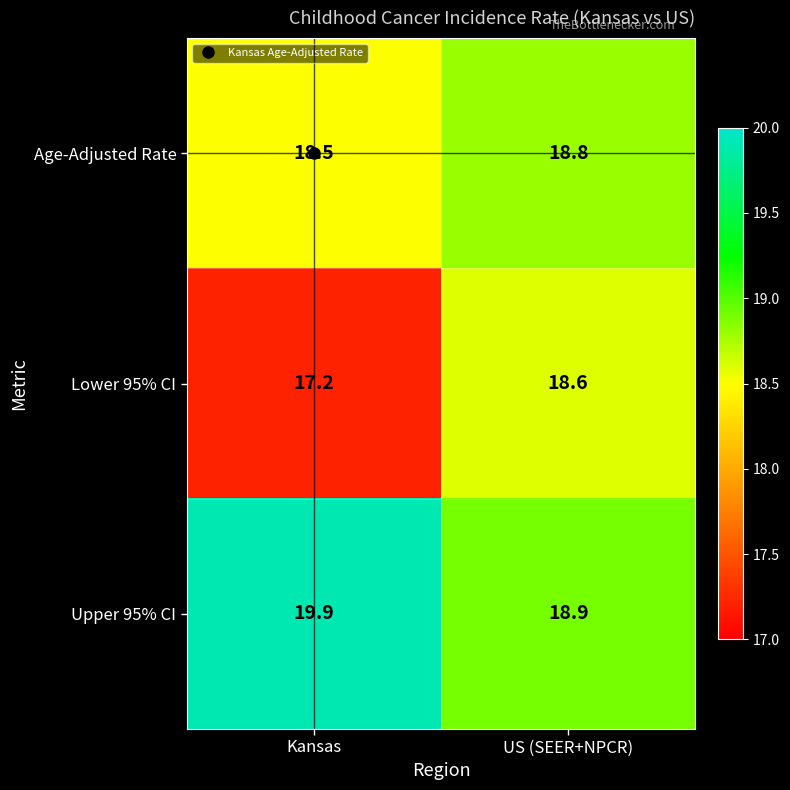

What is the highest value of the Upper 95% CI series?

19.9